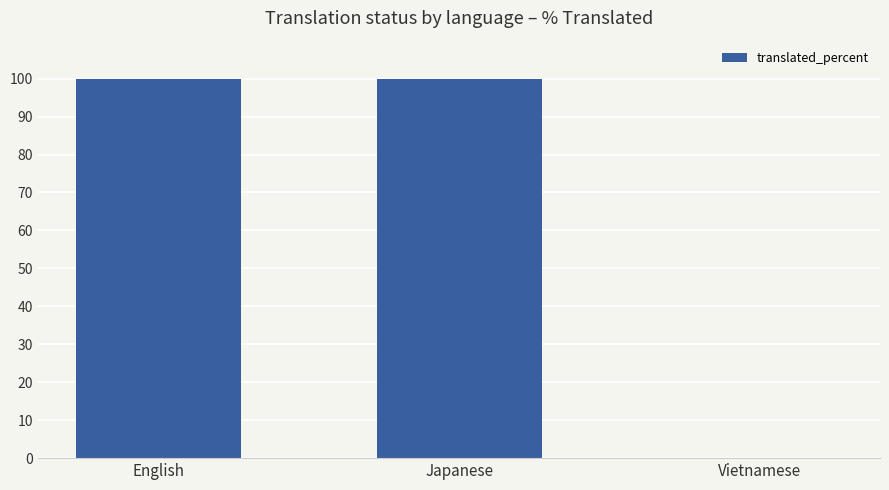

Approximately how many times larger is the value at English compared to Japanese?

1.0